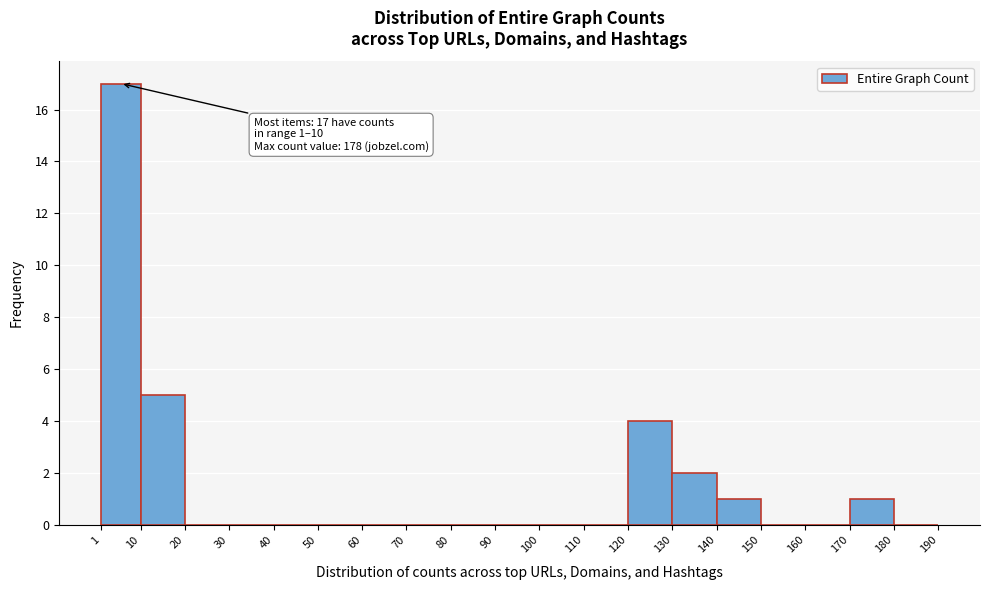

Over which range of the x-axis is the bar tallest?

1 to 10